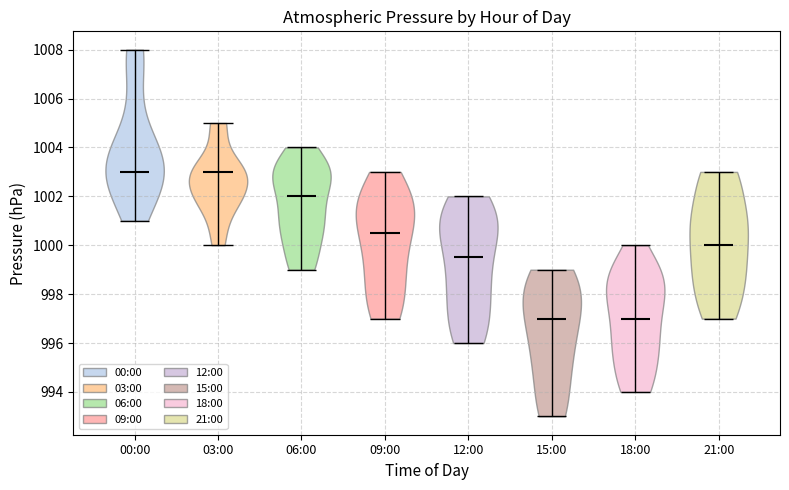

What is the lowest point the violin for 00:00 reaches on the y-axis? The values are not printed on the chart, so give them approximately, as read against the axis.

1001.0